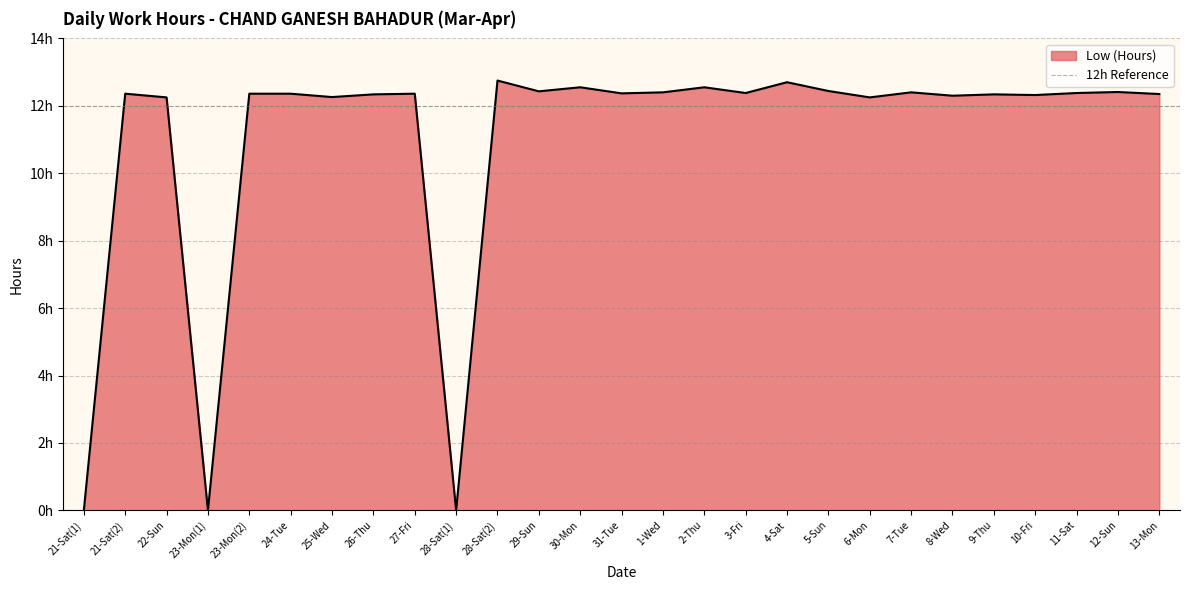

What is the maximum value shown in the chart?

12.8